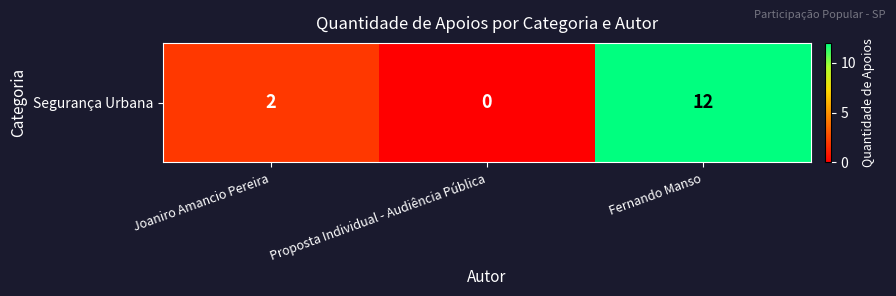

Rank the categories by value from highest to lowest.

Fernando Manso, Joaniro Amancio Pereira, Proposta Individual - Audiência Pública